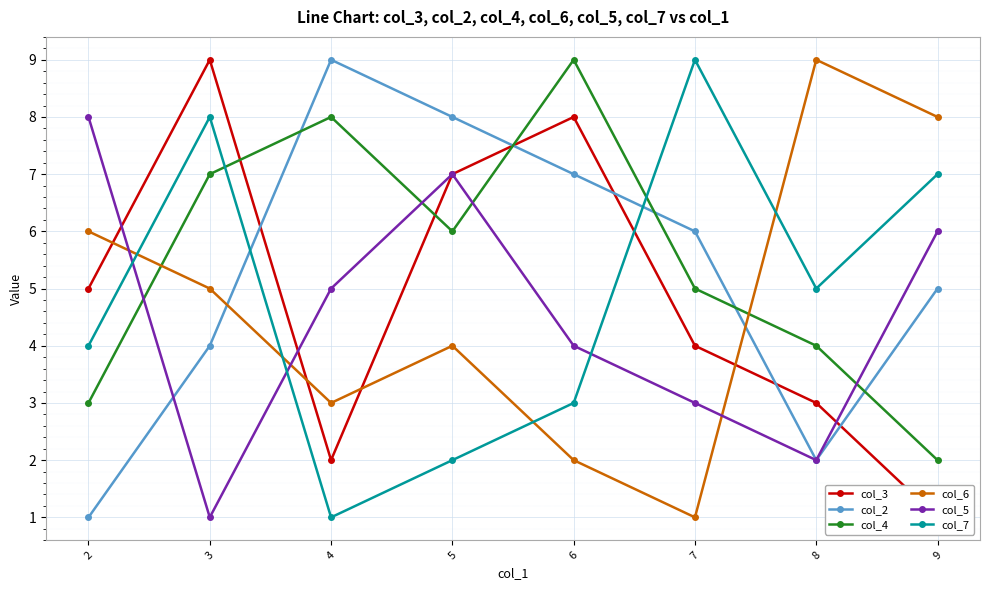

True or false: col_3 and col_2 cross at least once.

True